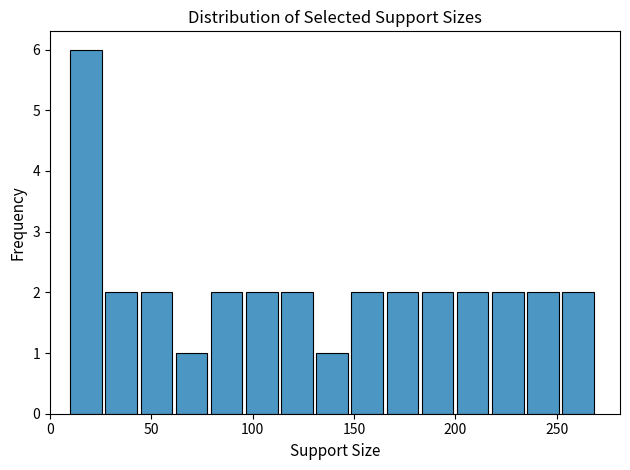

Read against the x-axis, roughly where is the centre of the tallest bar?

20